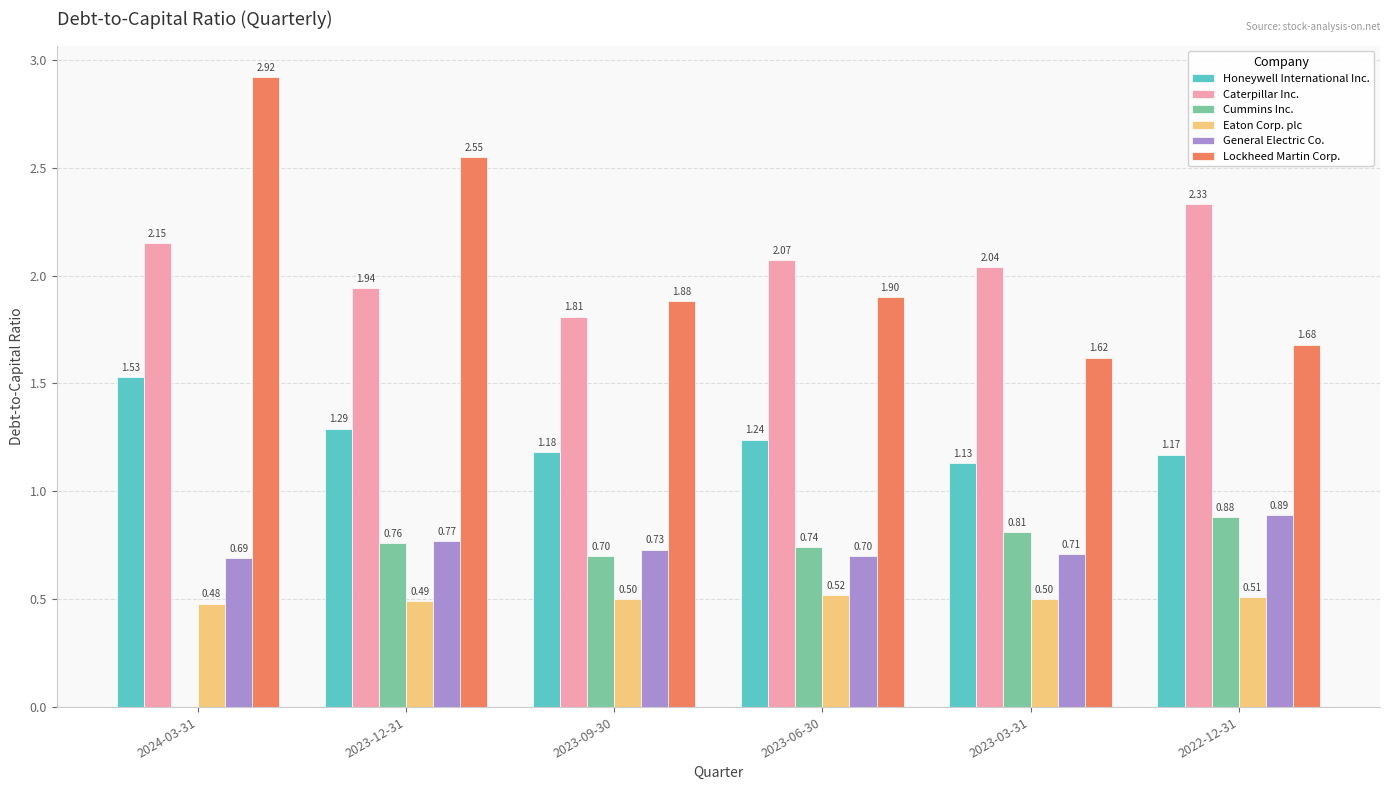

The General Electric Co. series shows 1.1 at 2024-03-31. True or false?

False